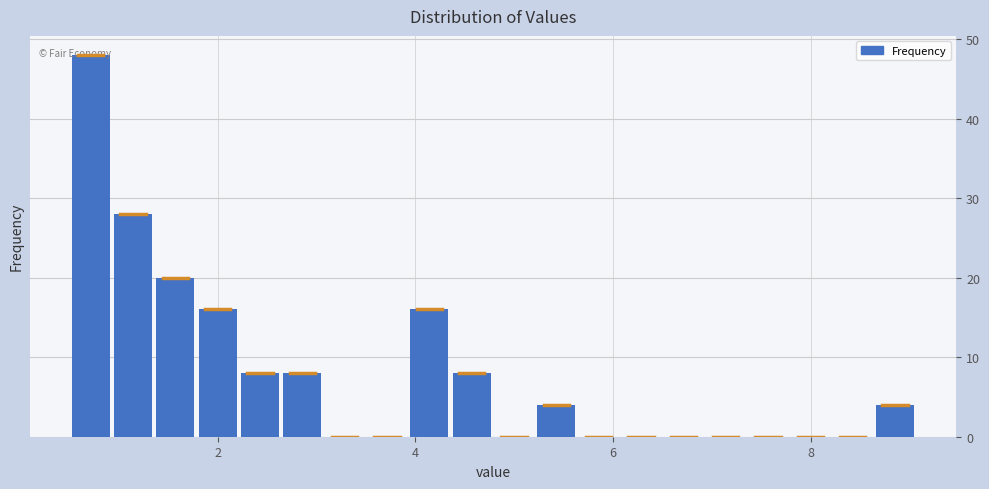

Around what value on the x-axis is the tallest bar? Give the approximate position of its centre, as read against the axis.

0.8